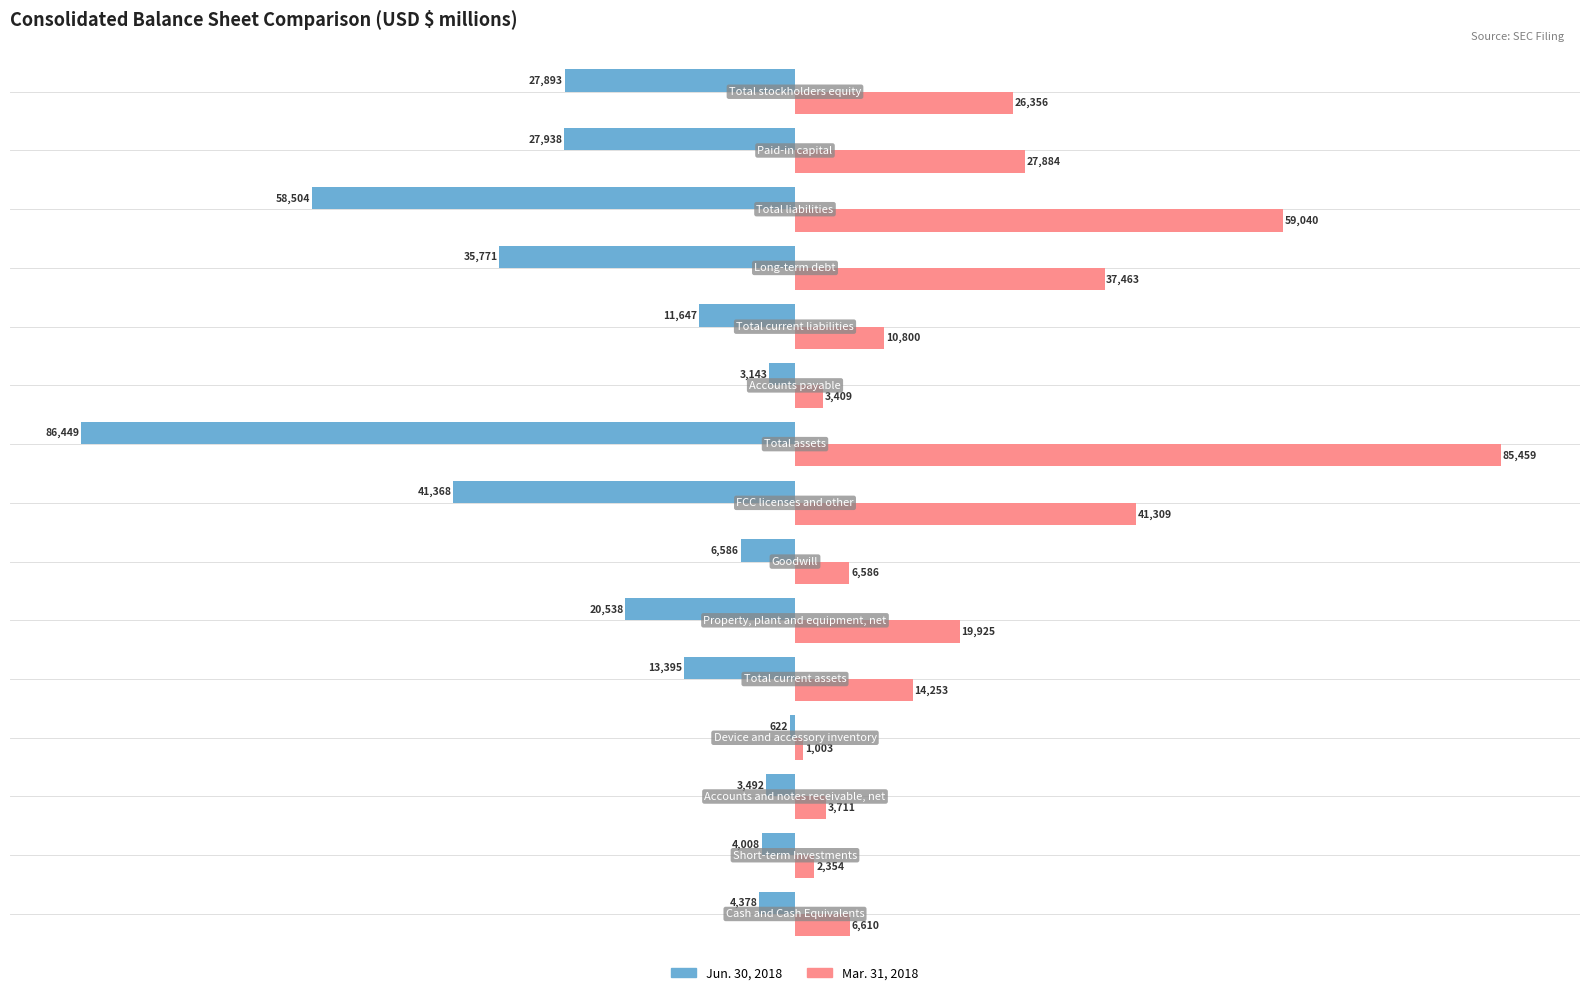

What is the sum of all Jun. 30, 2018 values?

-345732